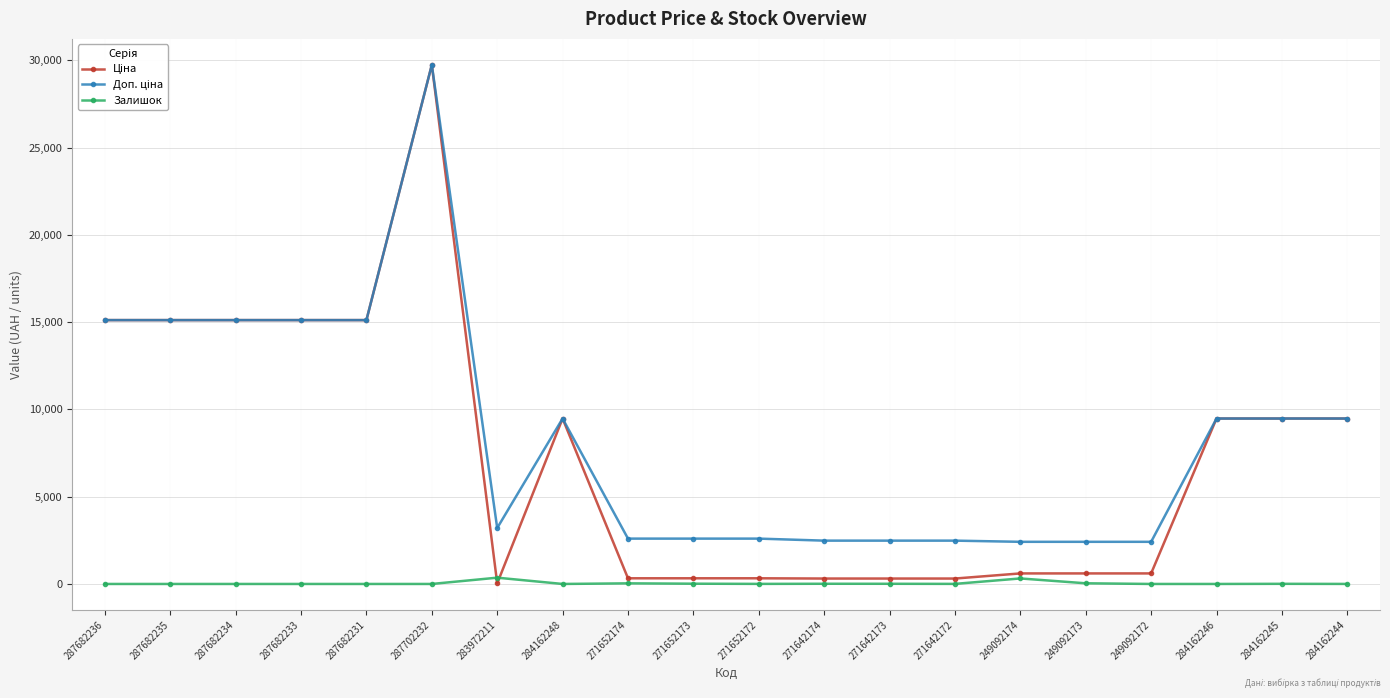

True or false: Залишок has more than 0 points higher than both neighbors.

True